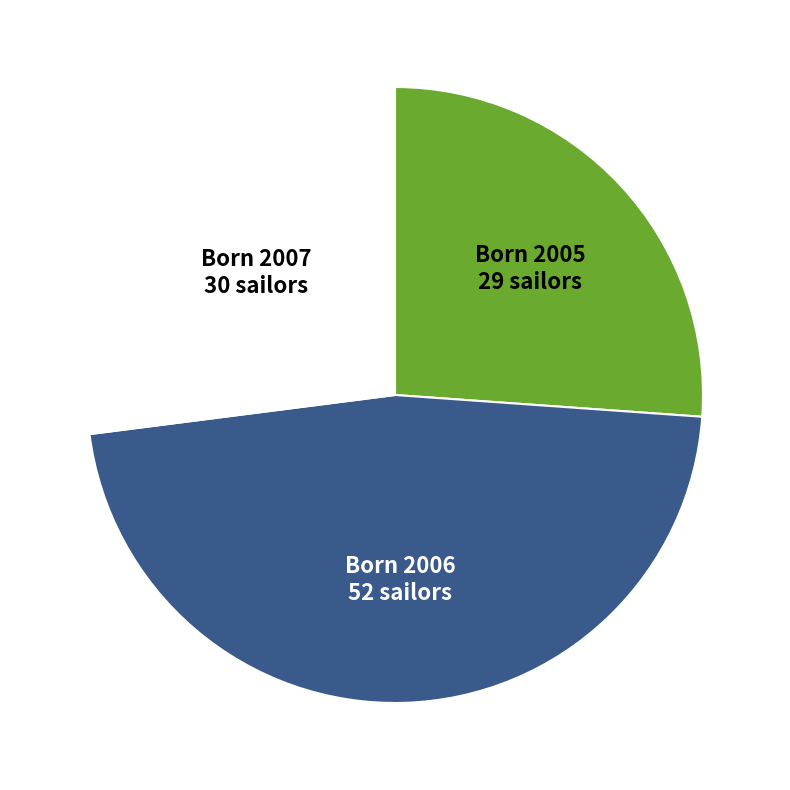

Does any single category account for the majority?

No